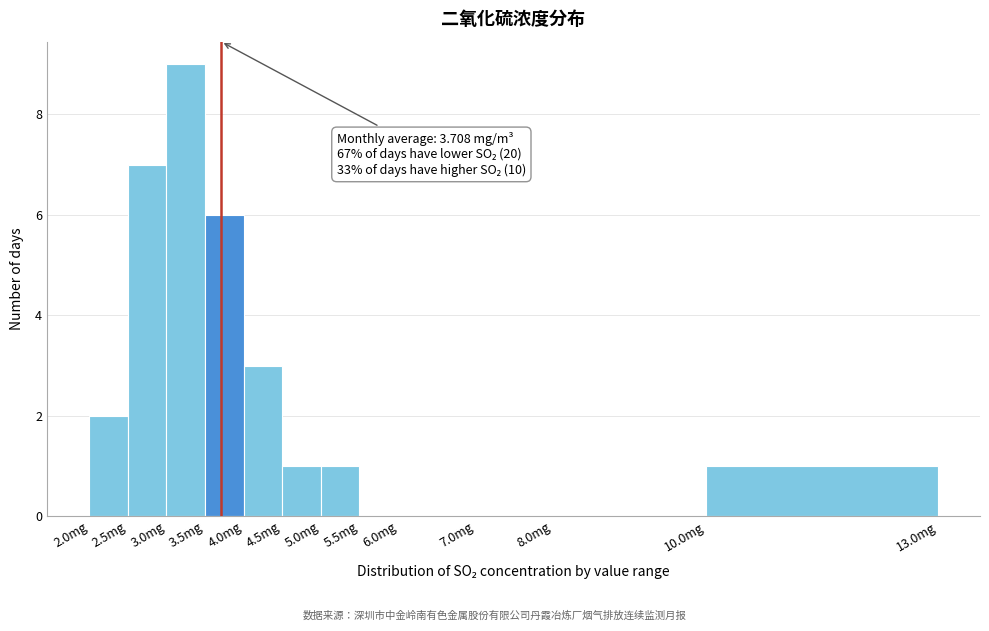

Over which range of the x-axis is the bar tallest?

3.0 to 3.5